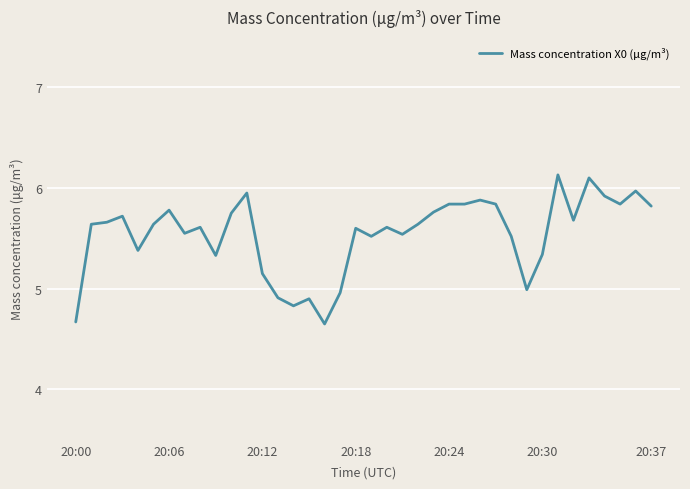

What is the difference between the second highest and second lowest values?

1.4